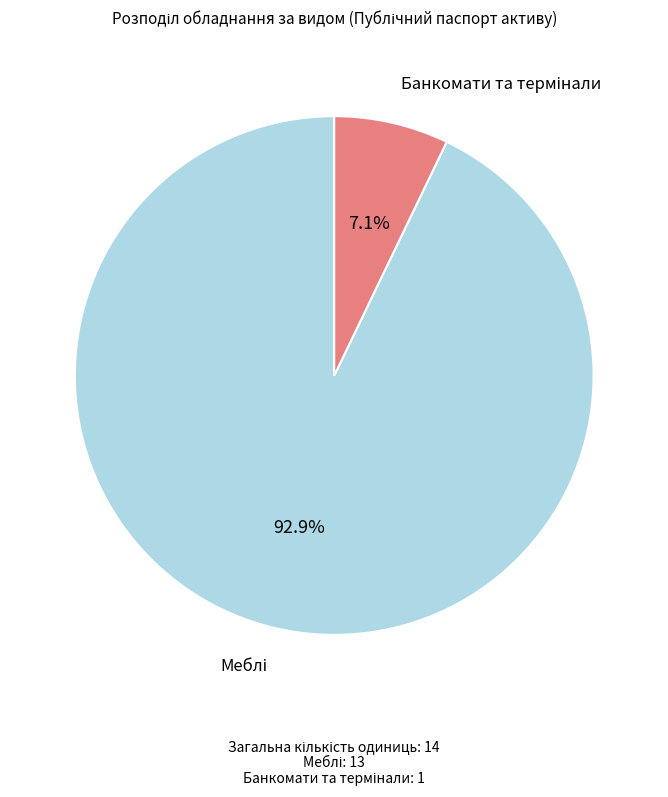

Count the number of slices in the pie.

2